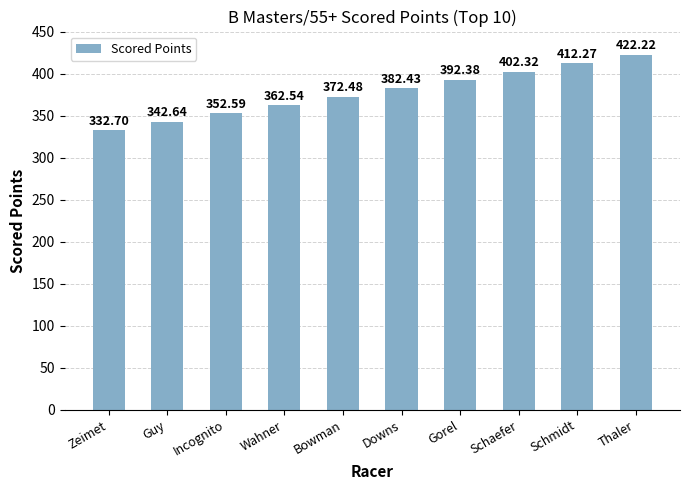

The chart shows a value of 382.4 at Downs. True or false?

True